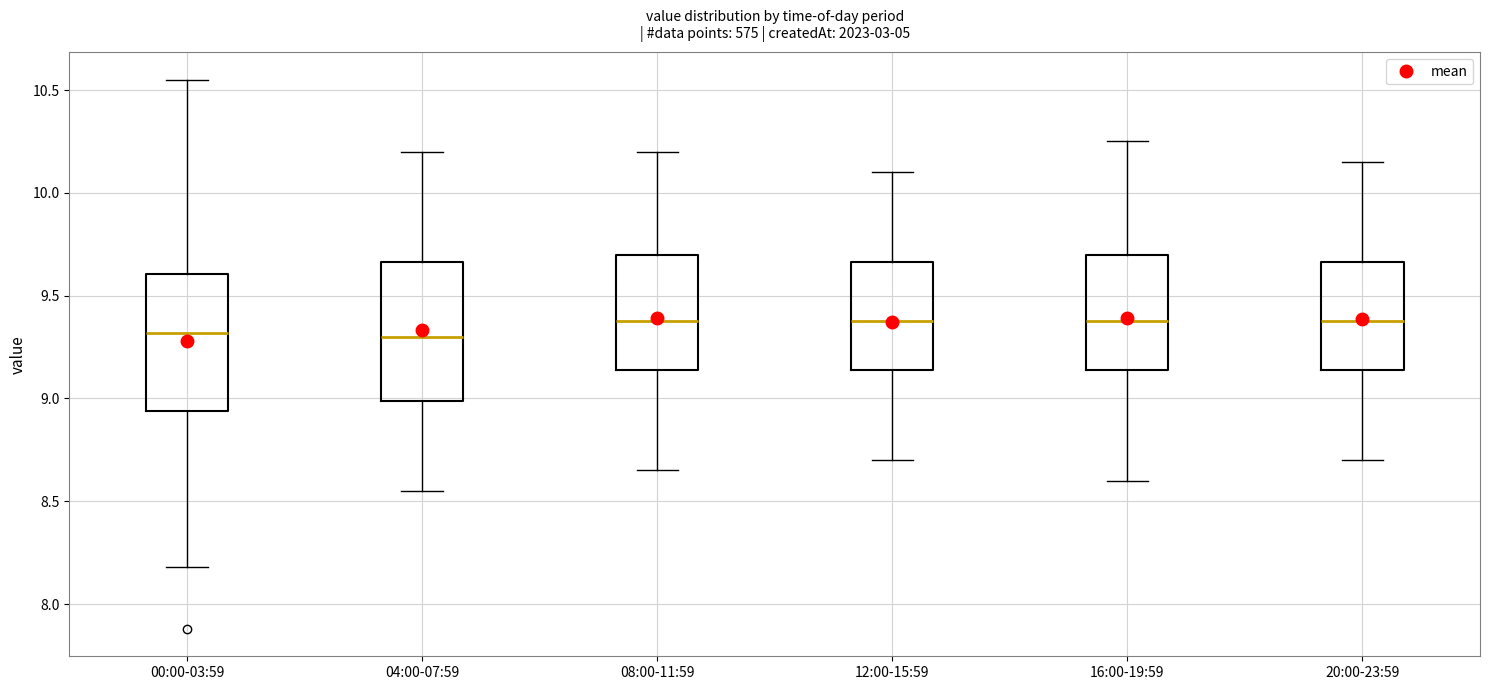

Reading left to right, read every box against the y-axis: the position of its median line, the range the box covers, and the ends of its whiskers. The values are not printed on the chart, so give them approximately, as read against the axis.

00:00-03:59: median 9.30, box 8.95 to 9.60, whiskers 8.20 to 10.55
04:00-07:59: median 9.30, box 9.00 to 9.65, whiskers 8.55 to 10.20
08:00-11:59: median 9.40, box 9.15 to 9.70, whiskers 8.65 to 10.20
12:00-15:59: median 9.40, box 9.15 to 9.65, whiskers 8.70 to 10.10
16:00-19:59: median 9.40, box 9.15 to 9.70, whiskers 8.60 to 10.25
20:00-23:59: median 9.40, box 9.15 to 9.65, whiskers 8.70 to 10.15